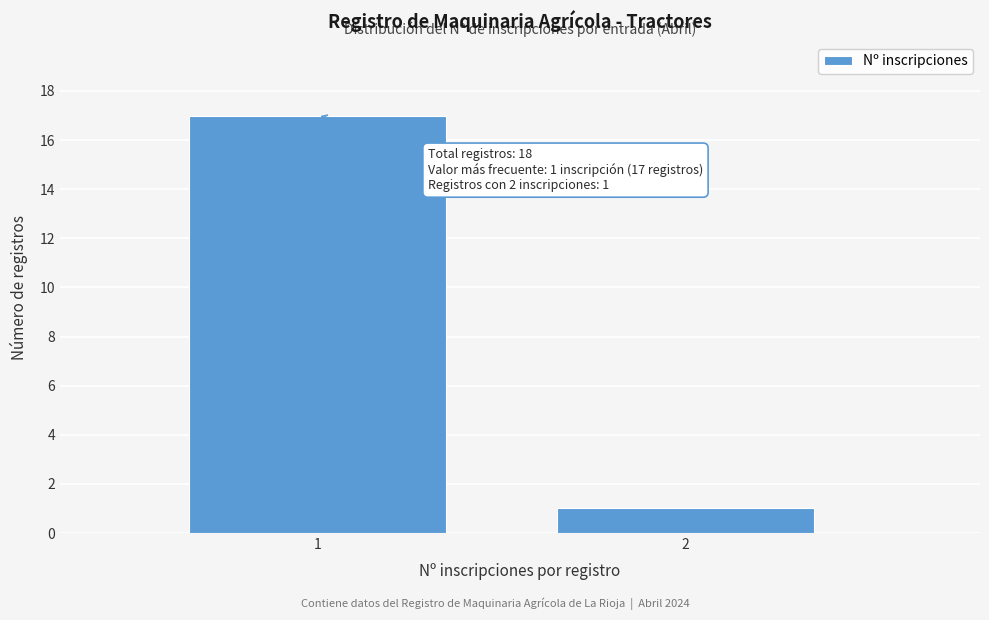

Reading left to right, transcribe all the data shown in this chart.

1=17	2=1